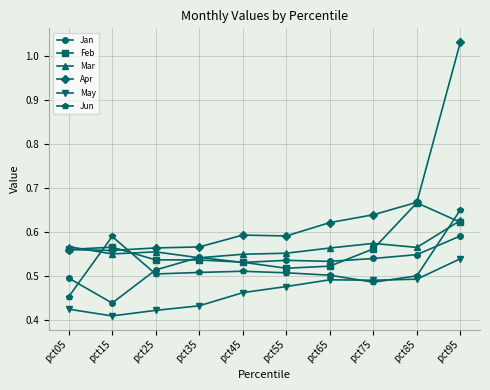

Rank the series at pct65 from highest to lowest value.

Apr, Mar, Jan, Feb, Jun, May